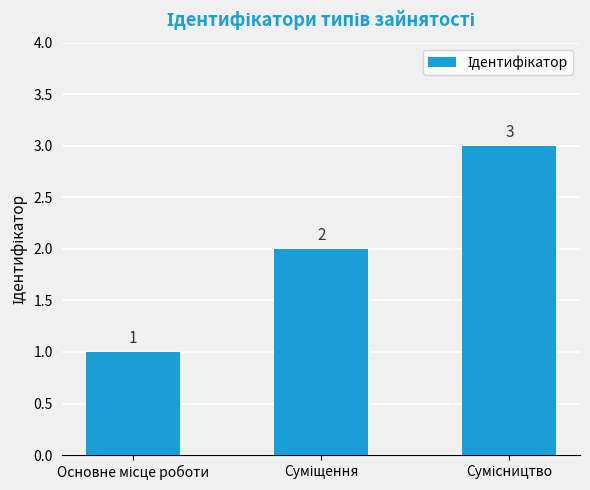

What is the value of the 3rd bar from the left?

3